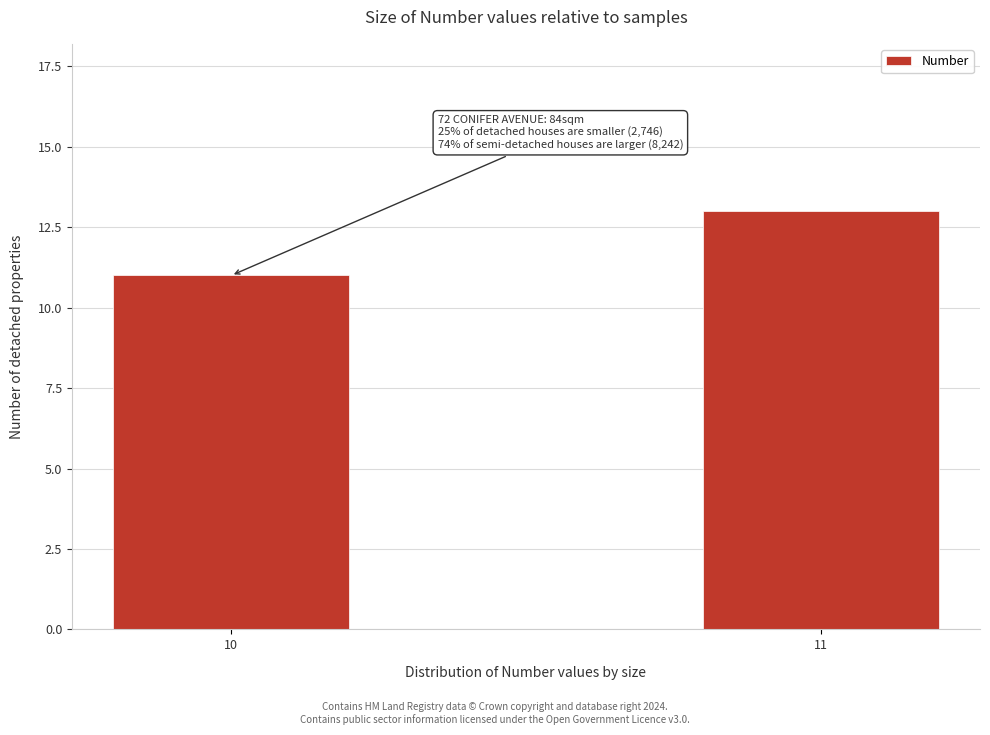

Reading right to left, extract all data points from this chart.

11=13	10=11